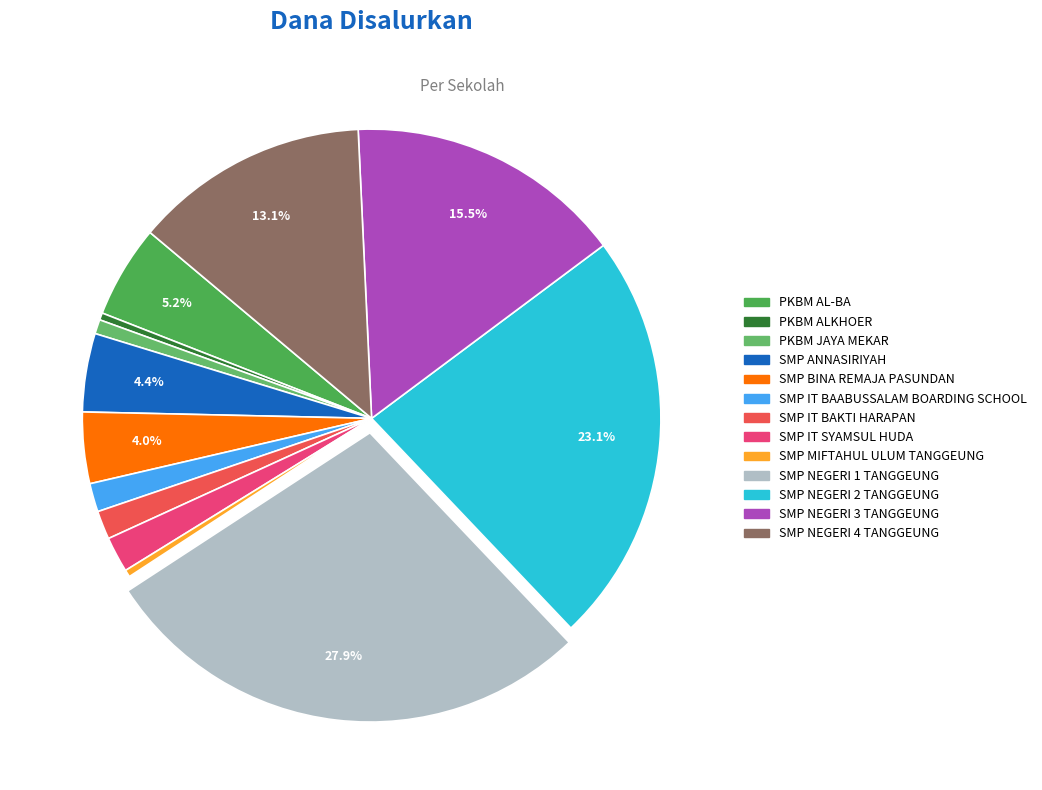

How many segments does this pie chart have?

13